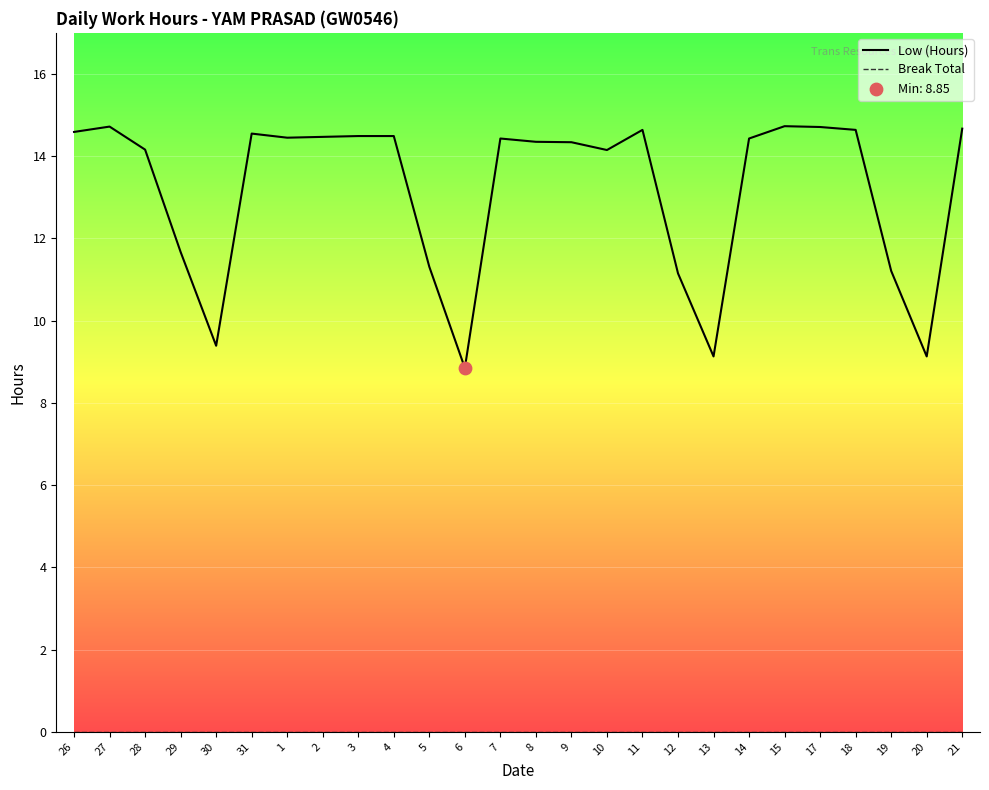

What position from the left is 8?

14